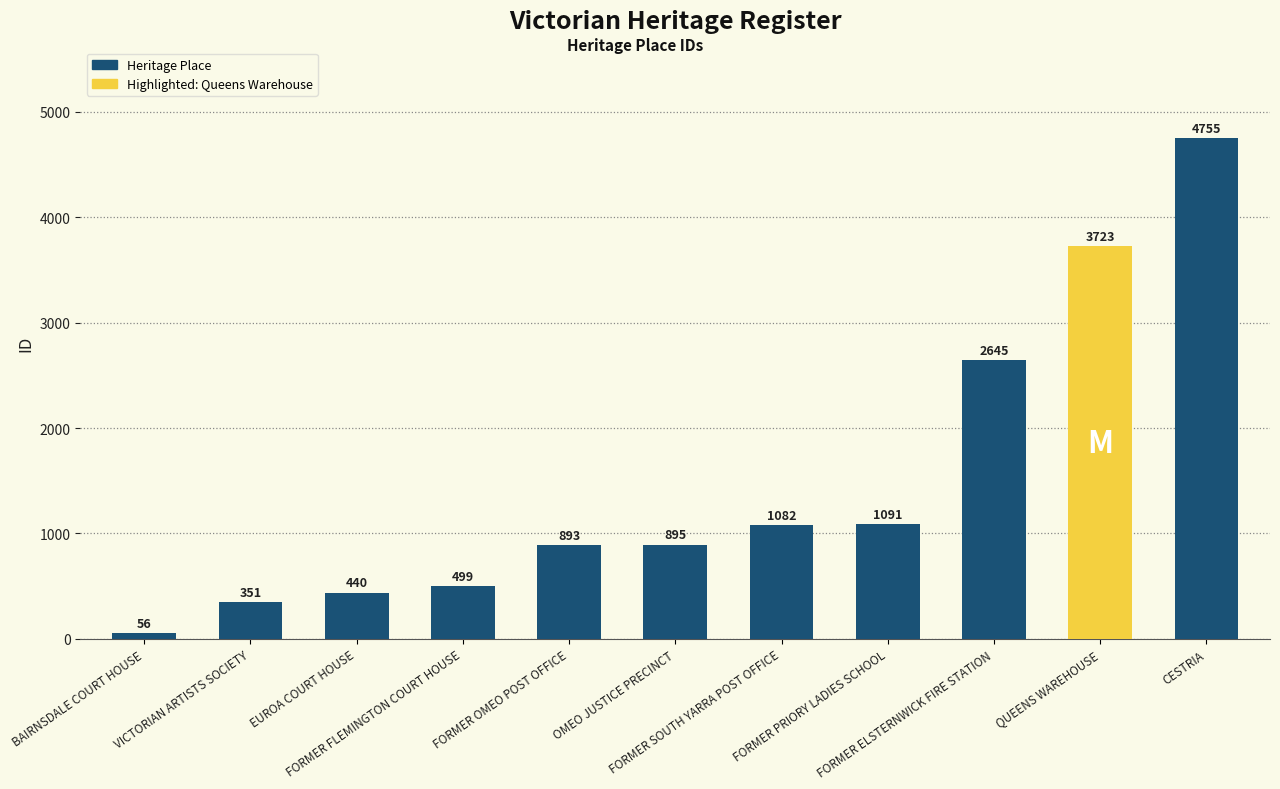

List the labels in order of value, largest first.

CESTRIA, QUEENS WAREHOUSE, FORMER ELSTERNWICK FIRE STATION, FORMER PRIORY LADIES SCHOOL, FORMER SOUTH YARRA POST OFFICE, OMEO JUSTICE PRECINCT, FORMER OMEO POST OFFICE, FORMER FLEMINGTON COURT HOUSE, EUROA COURT HOUSE, VICTORIAN ARTISTS SOCIETY, BAIRNSDALE COURT HOUSE